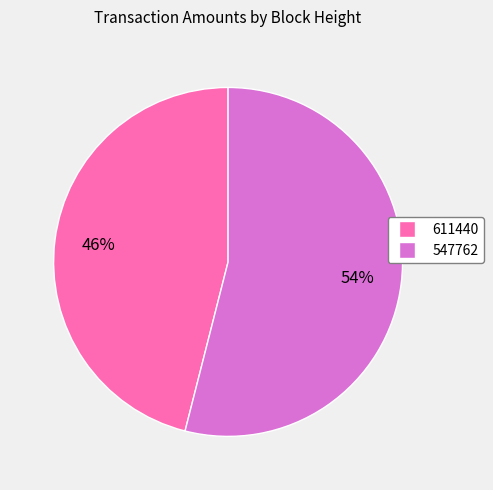

To the nearest percent, what is the combined percentage of 611440 and 547762?

100%